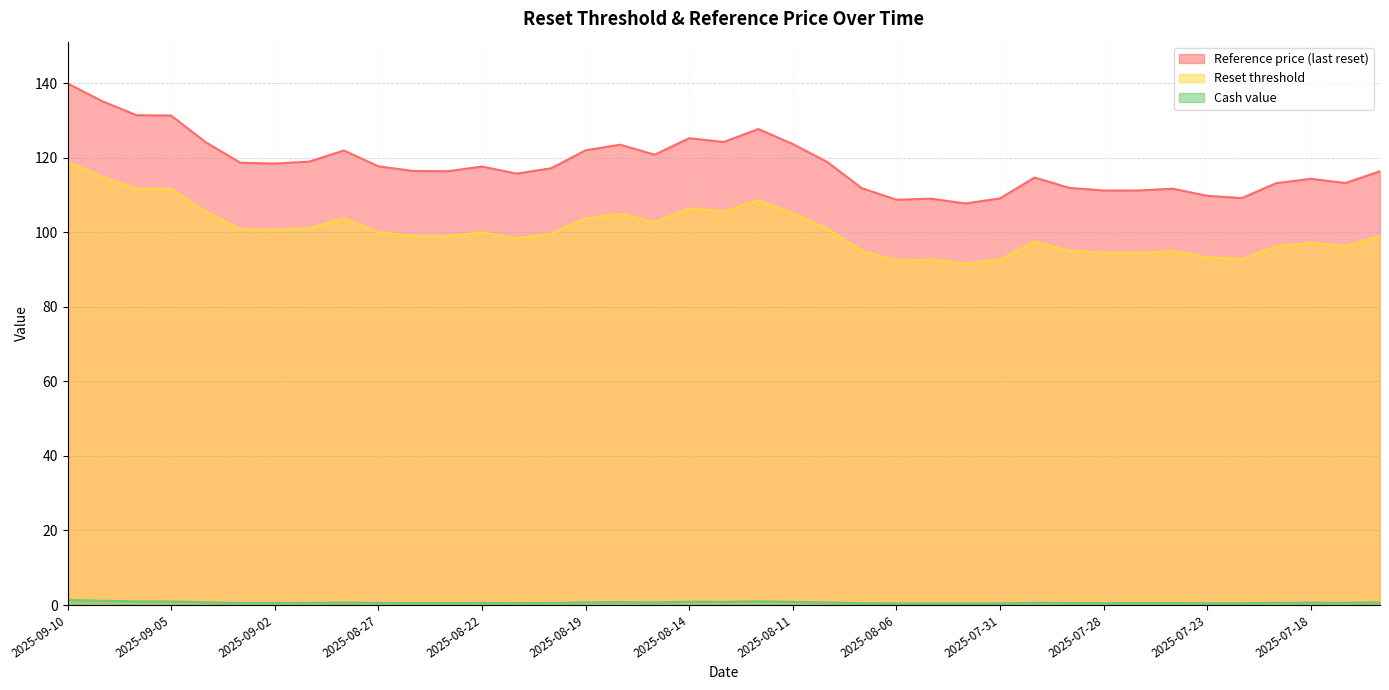

The value of Reference price (last reset) at 2025-08-07 is 29.7. True or false?

False